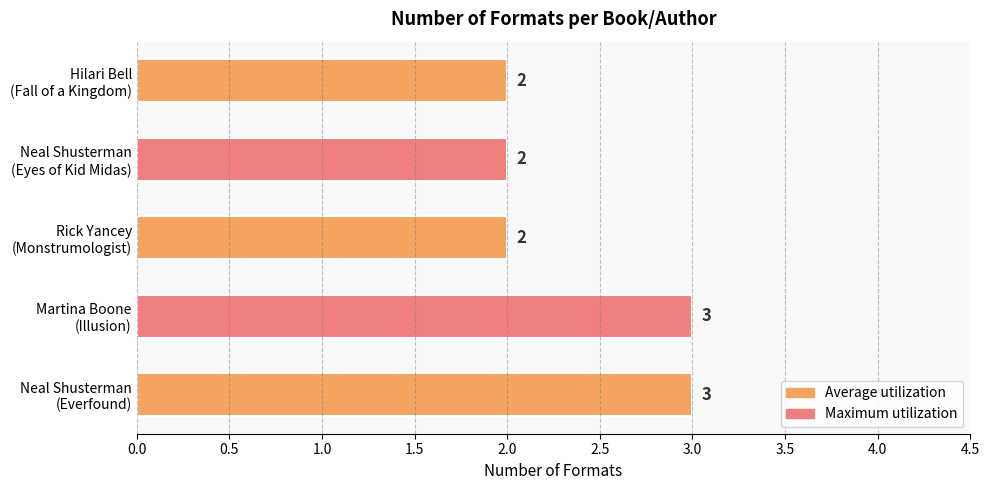

Count the values in the range 2 to 3.

5